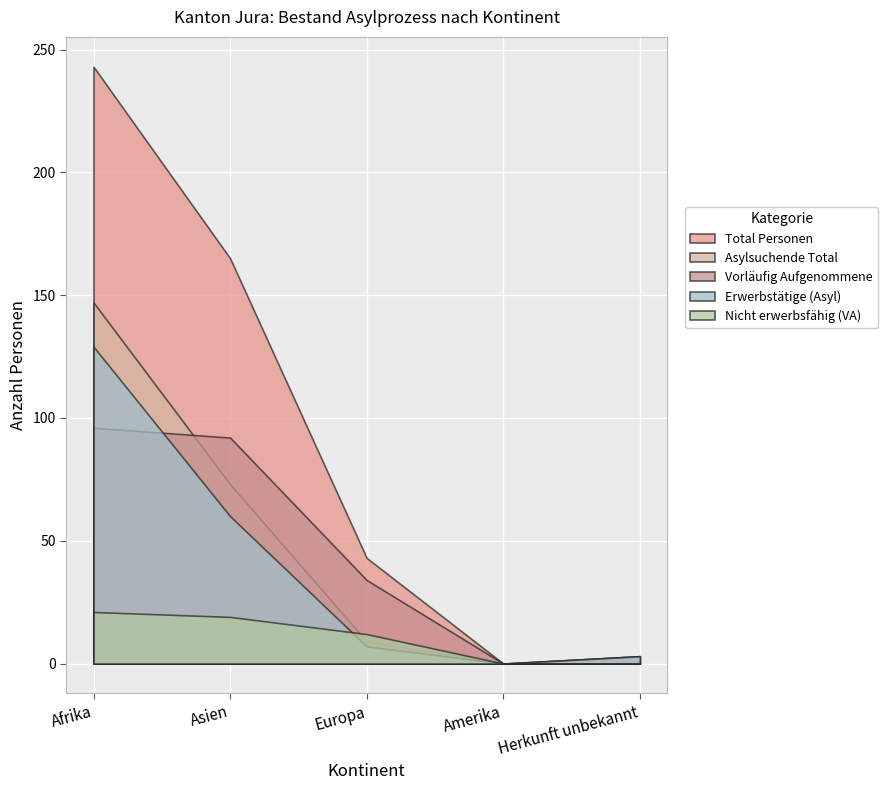

Which category has the lowest value across all series?

Amerika